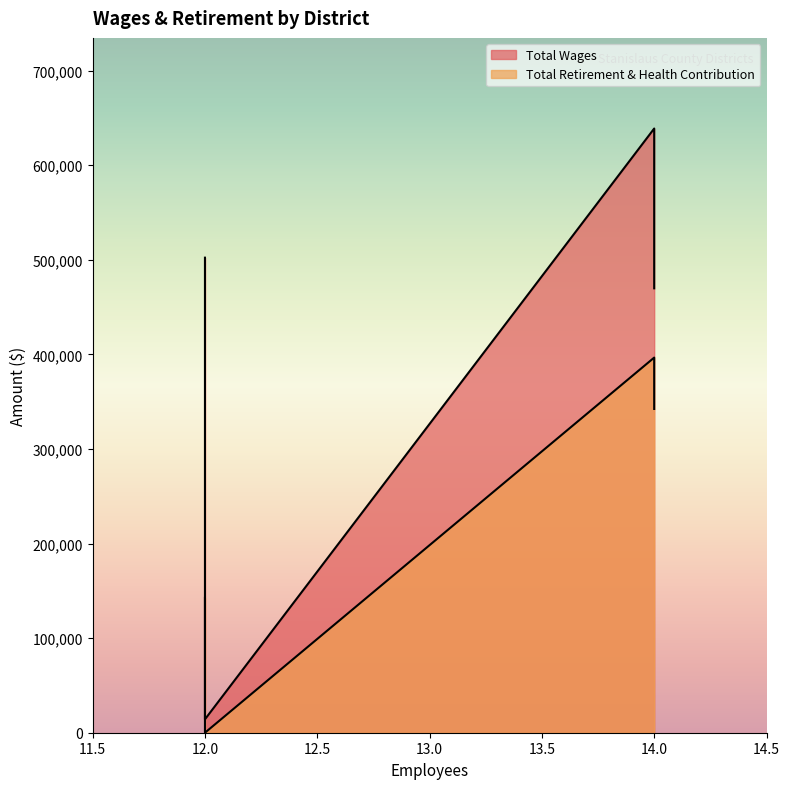

Reading left to right, extract all data points from this chart.

Total Wages: 638676	502156	469757	35985	14175
Total Retirement & Health Contribution: 396532	142487	342254	0	0